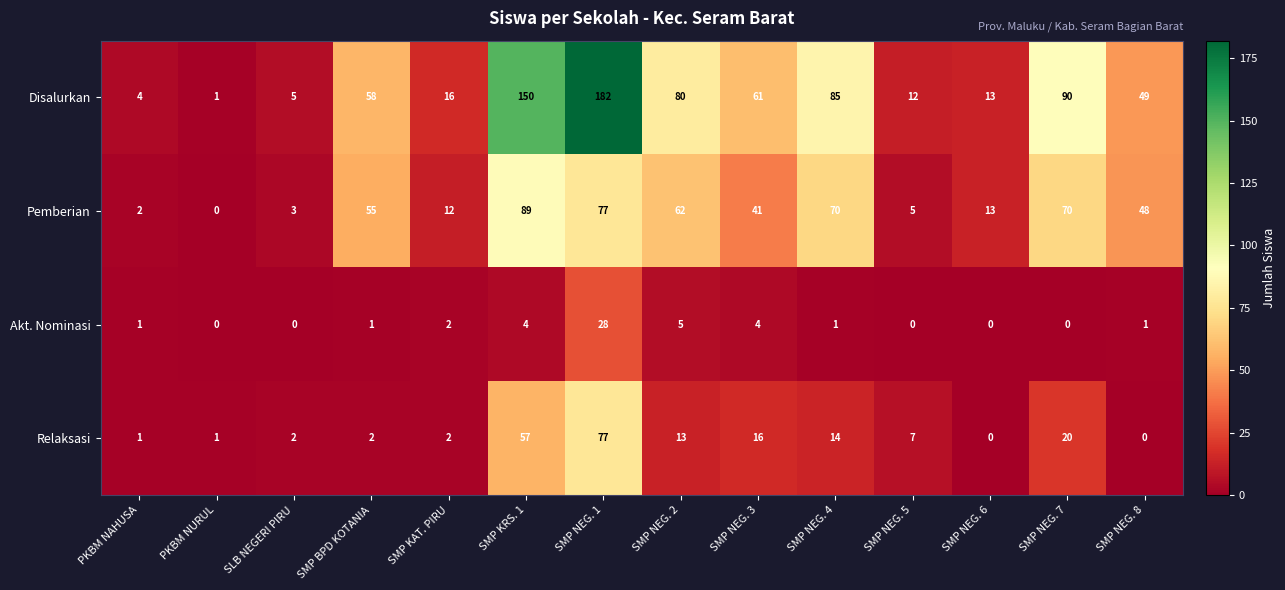

What is the total value across all series at SMP NEG. 5?

24